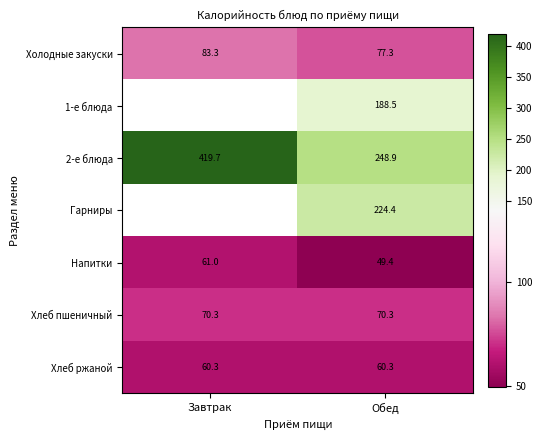

At which label is Холодные закуски closest to 80?

Обед